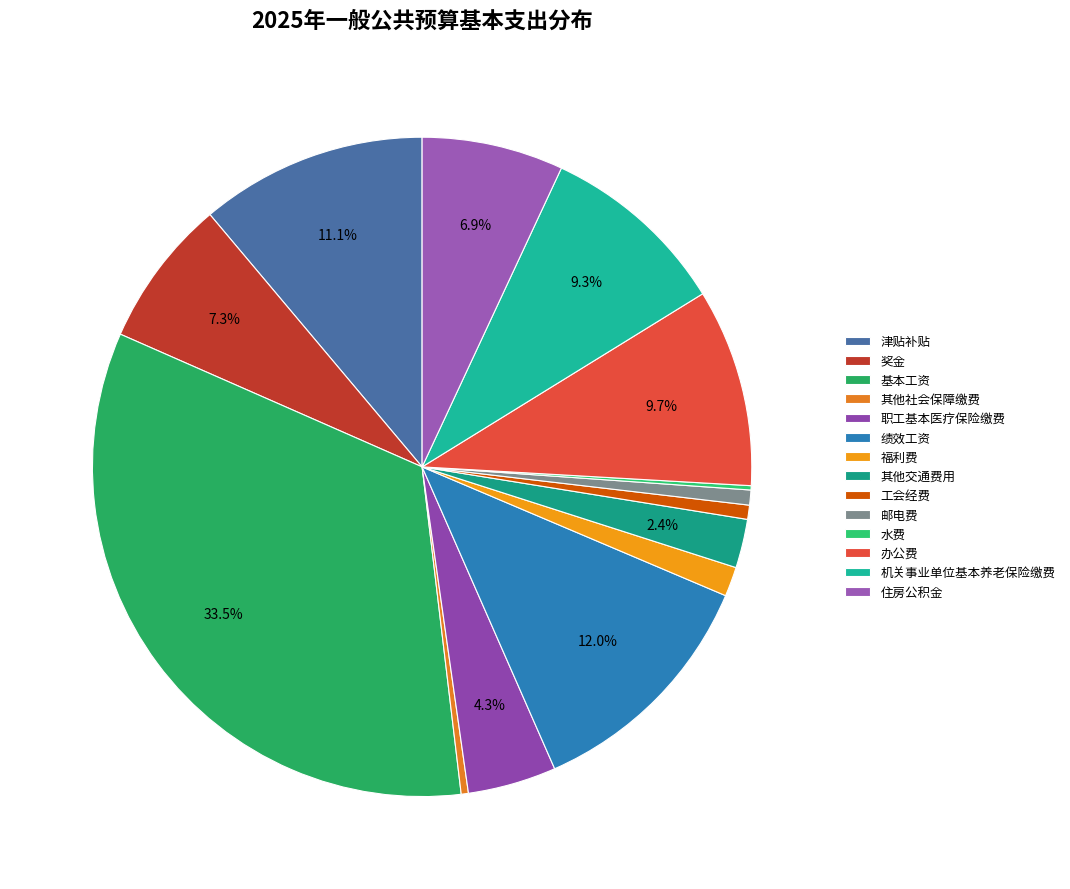

To the nearest percent, what is the average slice percentage?

7%